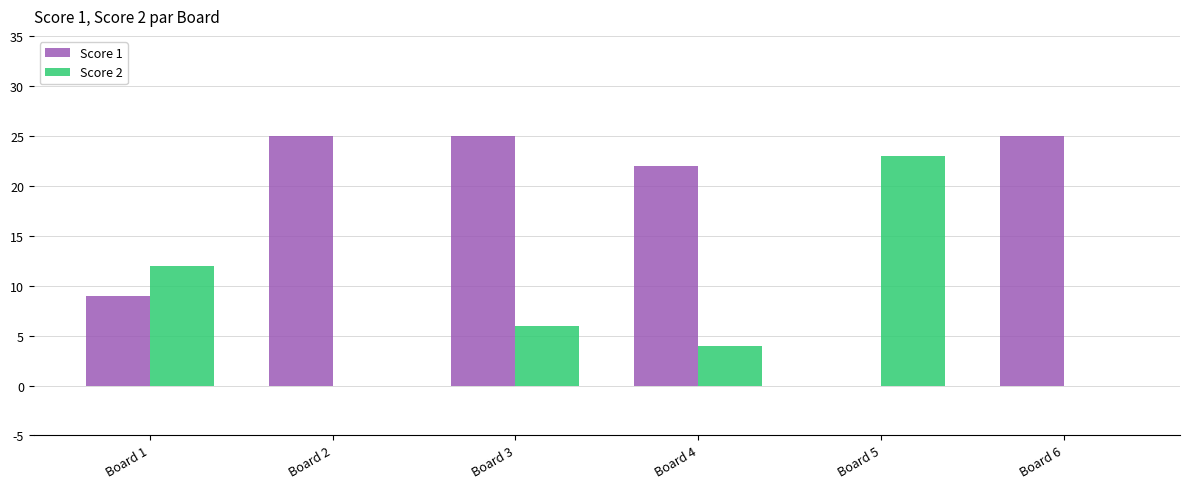

How many values in Score 1 are above zero?

5